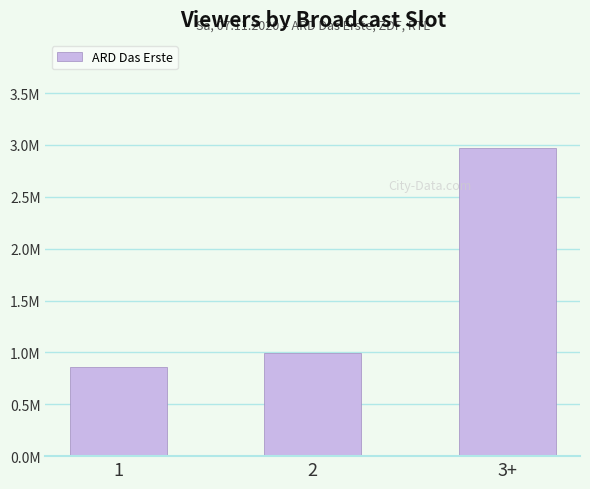

What is the value of the 1st bar from the left?

0.9